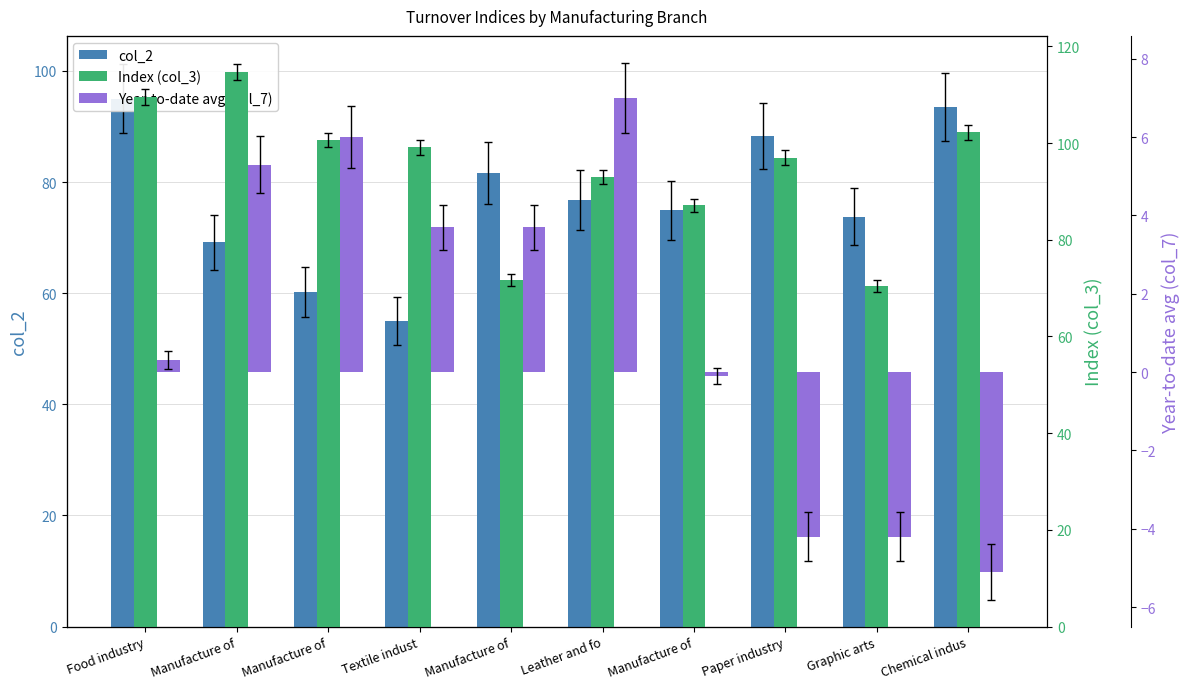

What is the sum of all col_2 values?

768.4